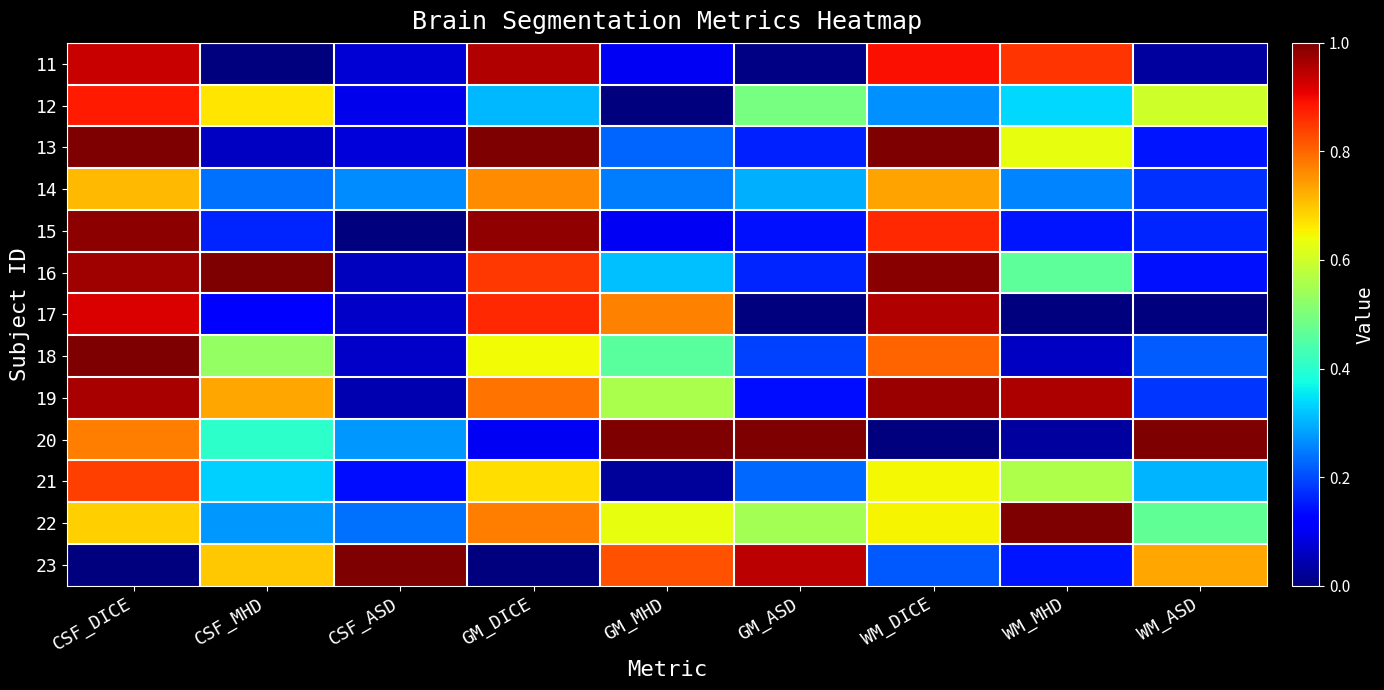

What is the difference between the highest and lowest values at WM_MHD?

1.0